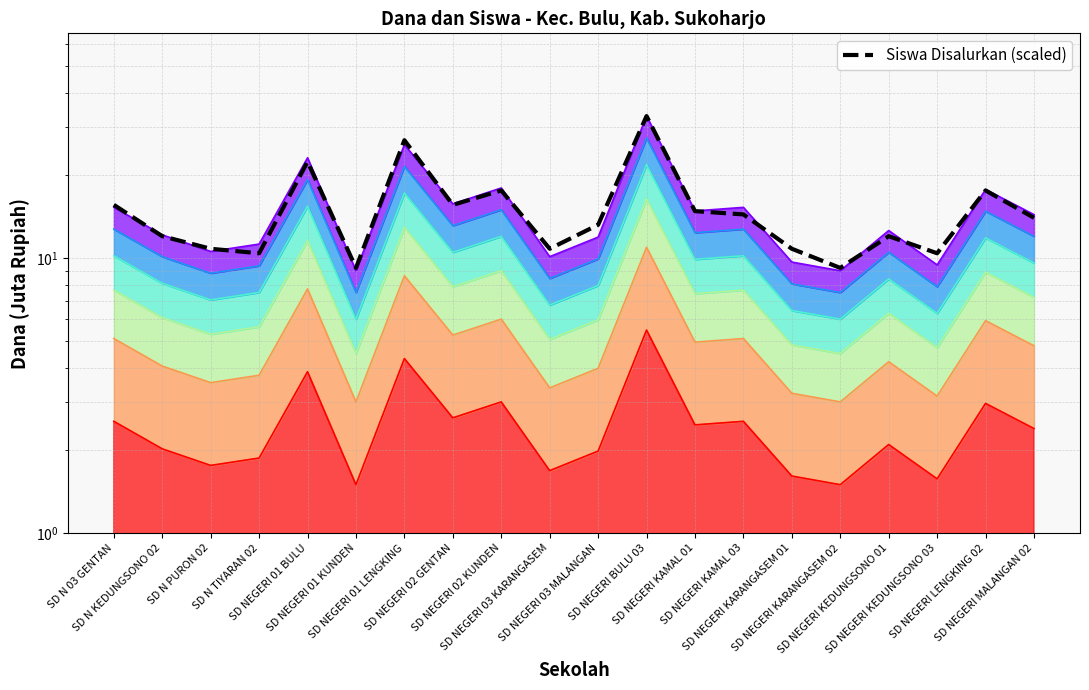

What is the difference between the maximum and minimum values in the Siswa Pemberian series?

11.9